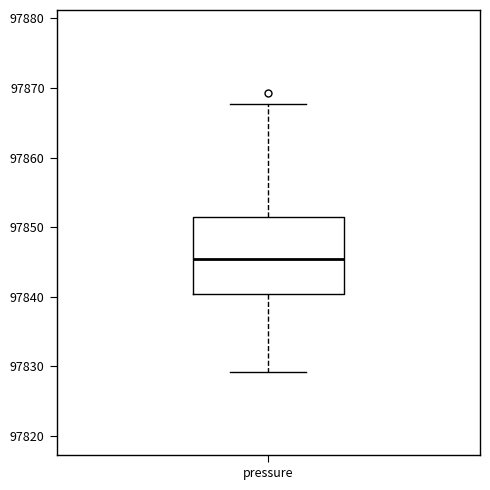

Transcribe this box plot: give where the median line is, the range the box spans, and where the two whiskers end, as read against the y-axis. The values are not printed on the chart, so give them approximately, as read against the axis.

median 97845, box 97840 to 97851, whiskers 97829 to 97868